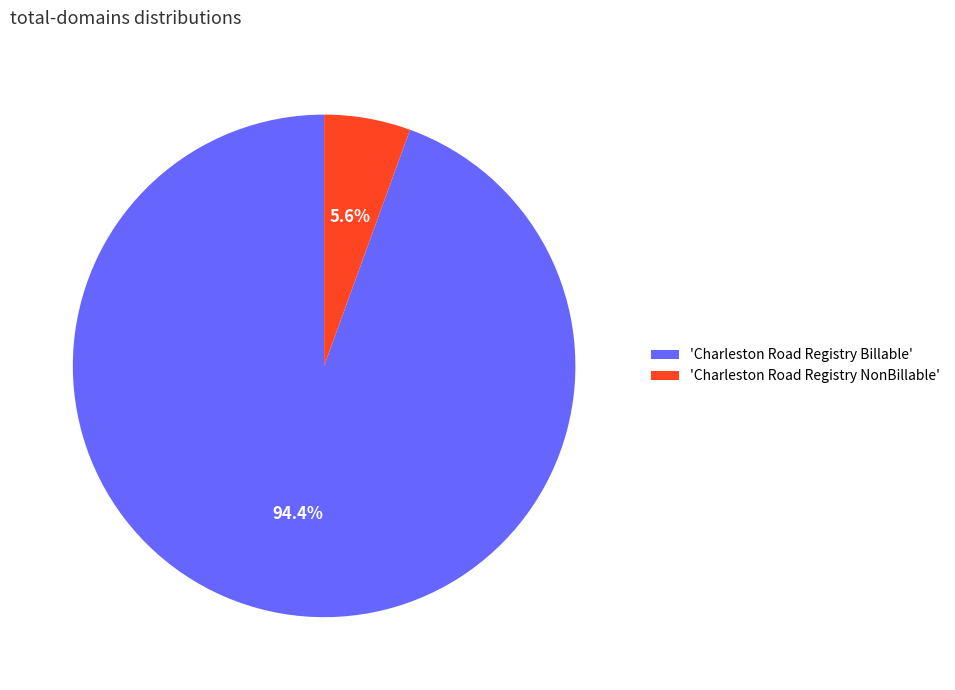

Rank the categories by value from highest to lowest.

'Charleston Road Registry Billable', 'Charleston Road Registry NonBillable'